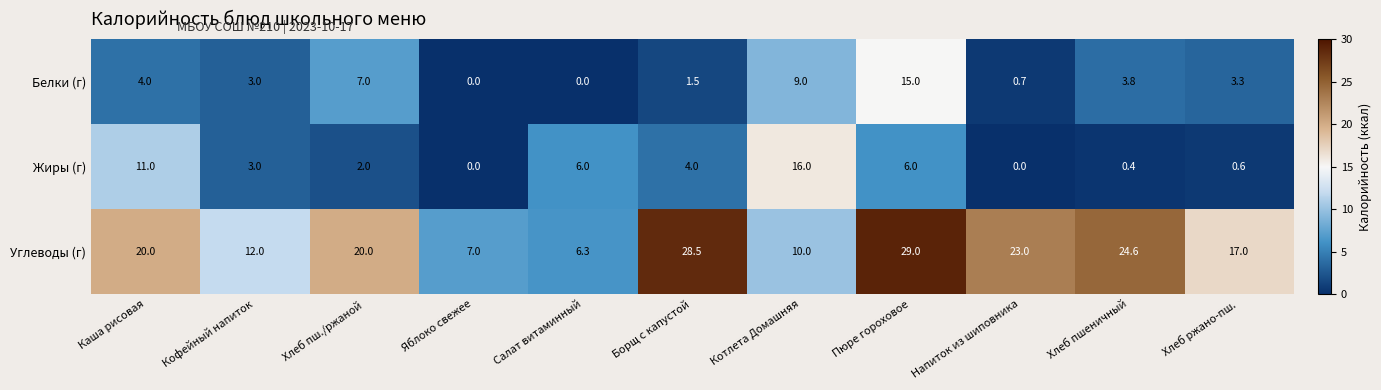

Count the number of data series in this chart.

3